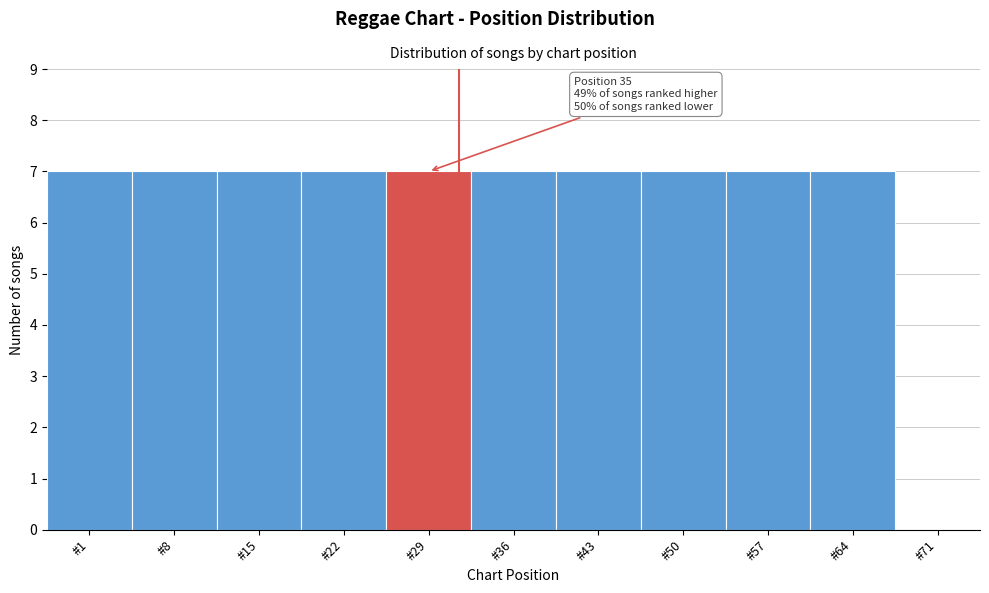

Reading left to right, transcribe all the data shown in this chart.

#1=7	#8=7	#15=7	#22=7	#29=7	#36=7	#43=7	#50=7	#57=7	#64=7	#71=0